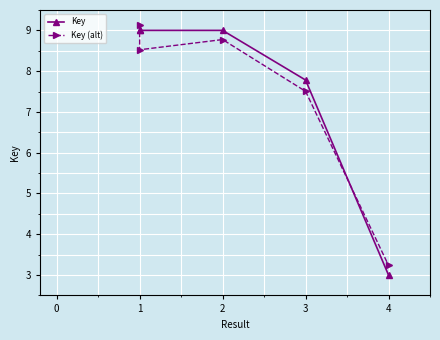

What is the highest value of the Key (alt) series?

9.1